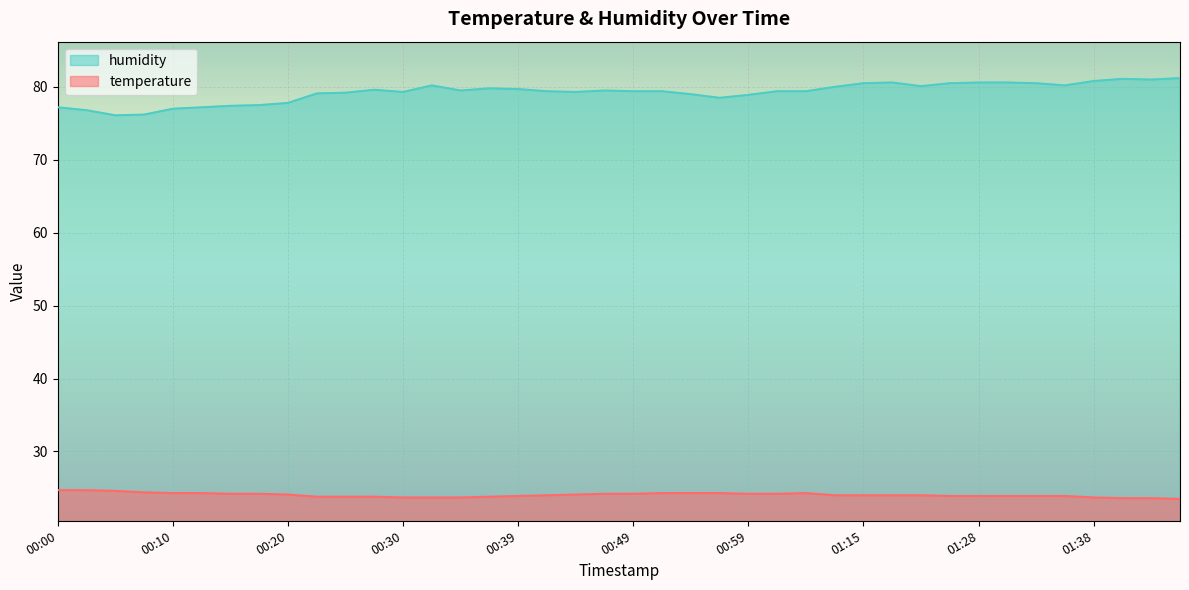

True or false: humidity and temperature intersect in this chart.

False